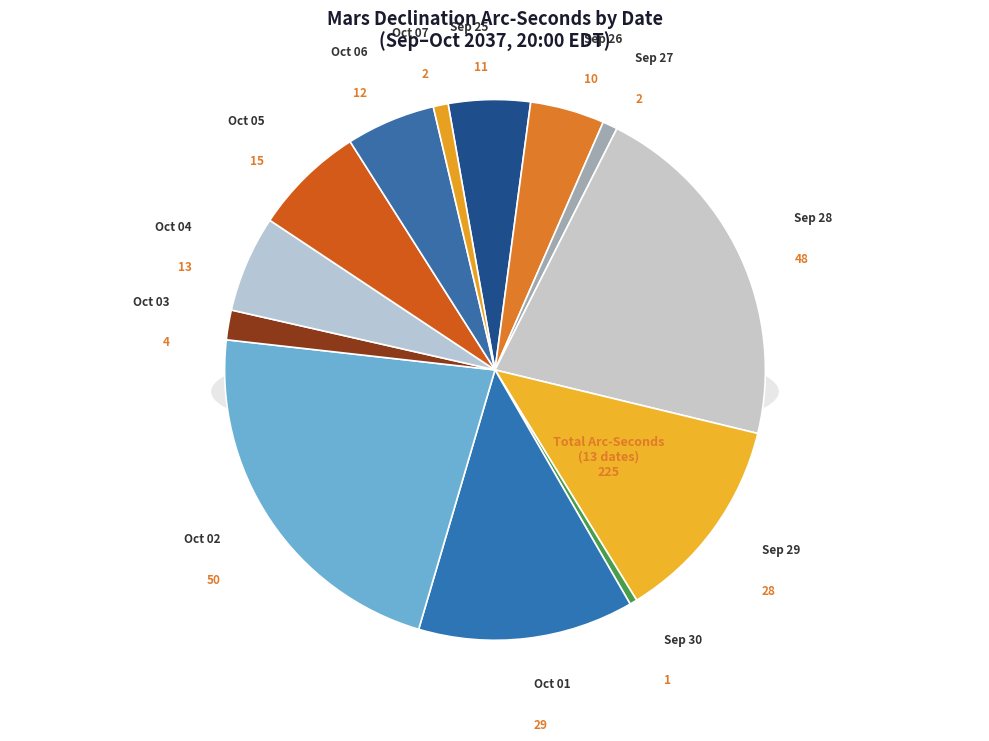

Approximately how many times larger is the value at Oct 02 compared to Oct 07?

25.0